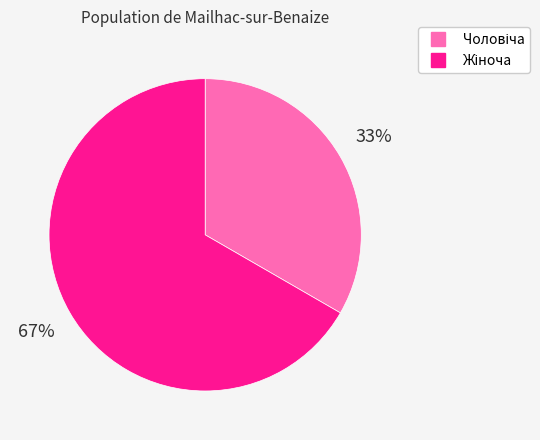

To the nearest percent, what is the average slice percentage?

50%